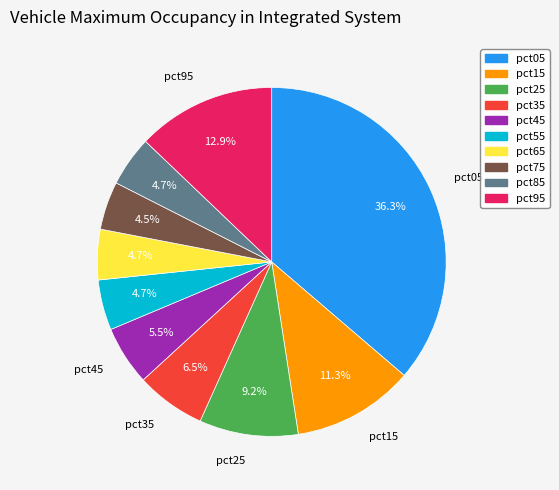

Do pct25 and pct65 together represent more than half of the pie?

No